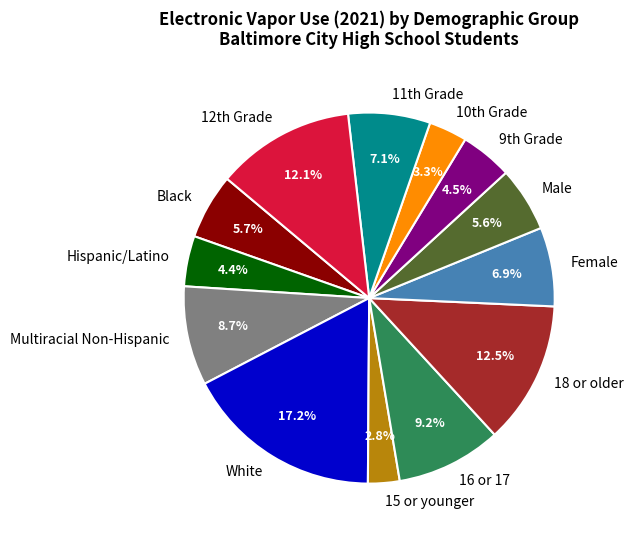

Count the number of slices in the pie.

13